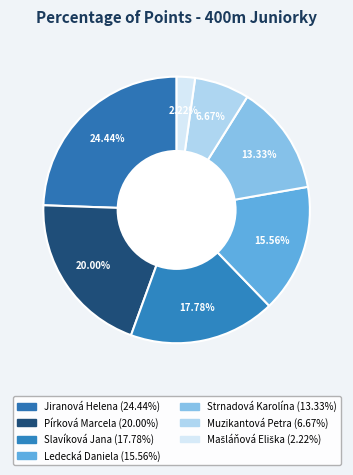

Is it true that Strnadová Karolína is 13% of the pie?

True